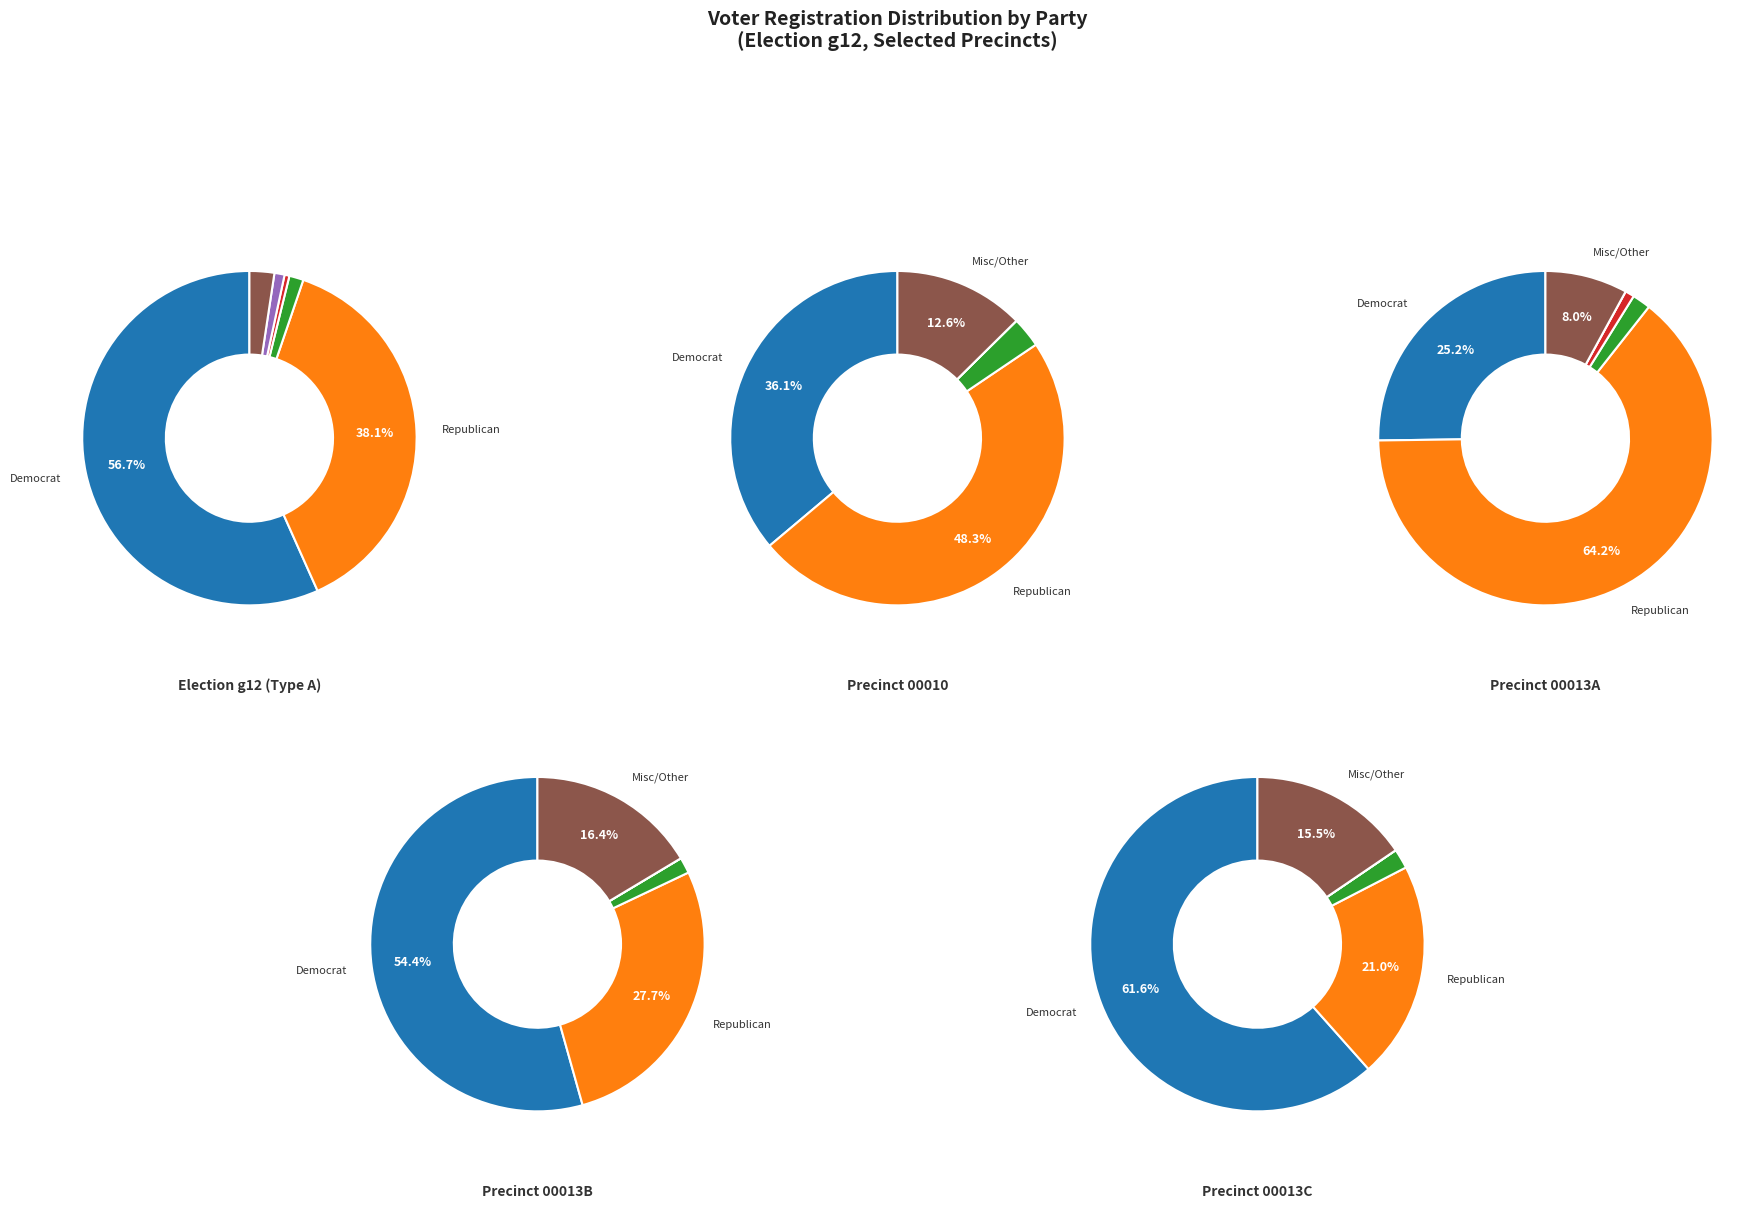

What is the largest slice in the pie chart?

dem